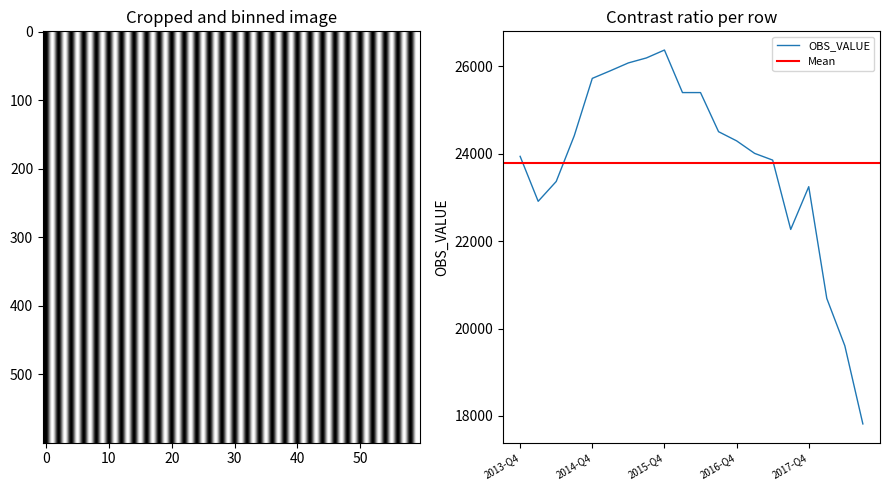

What is the sum of all values?

476000